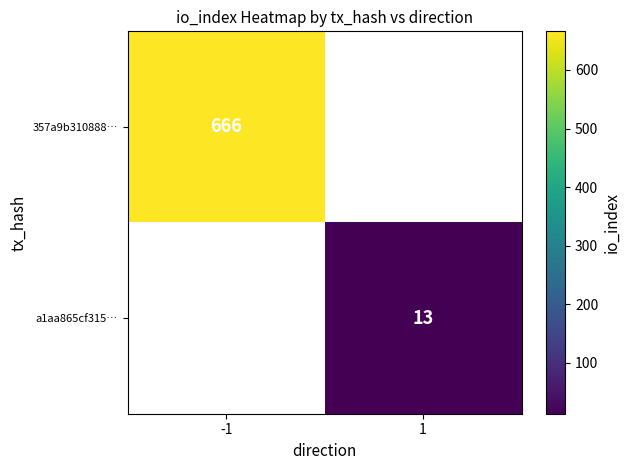

How many data points does each series have?

2